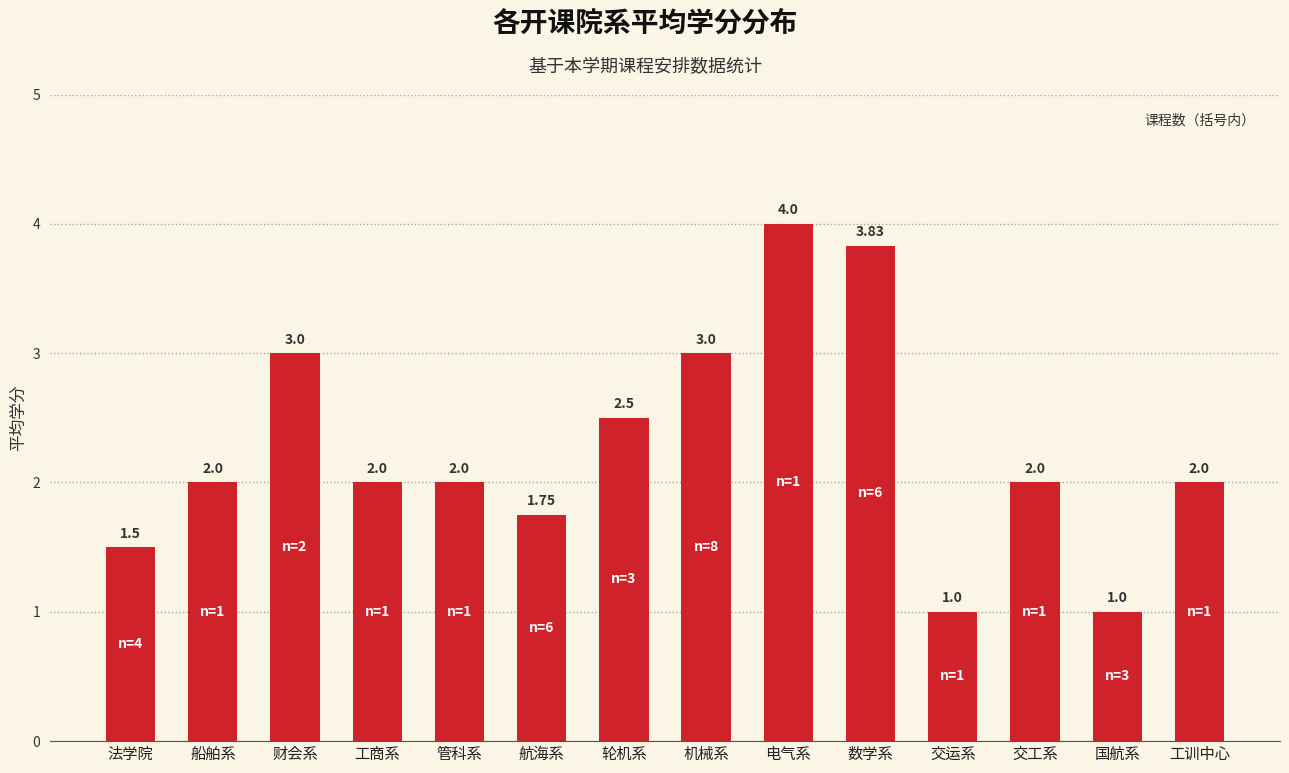

What is the maximum value shown in the chart?

4.0